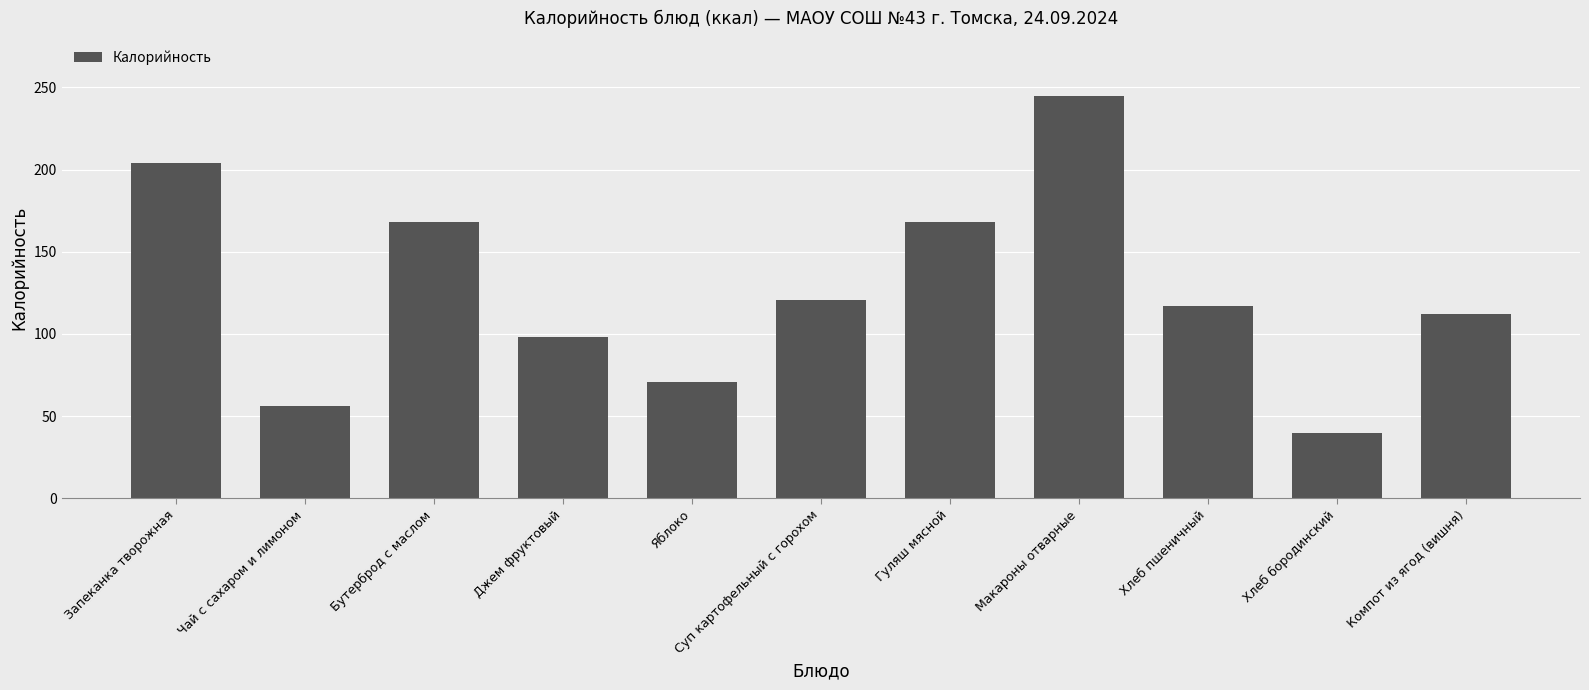

Does the chart contain any negative values?

No